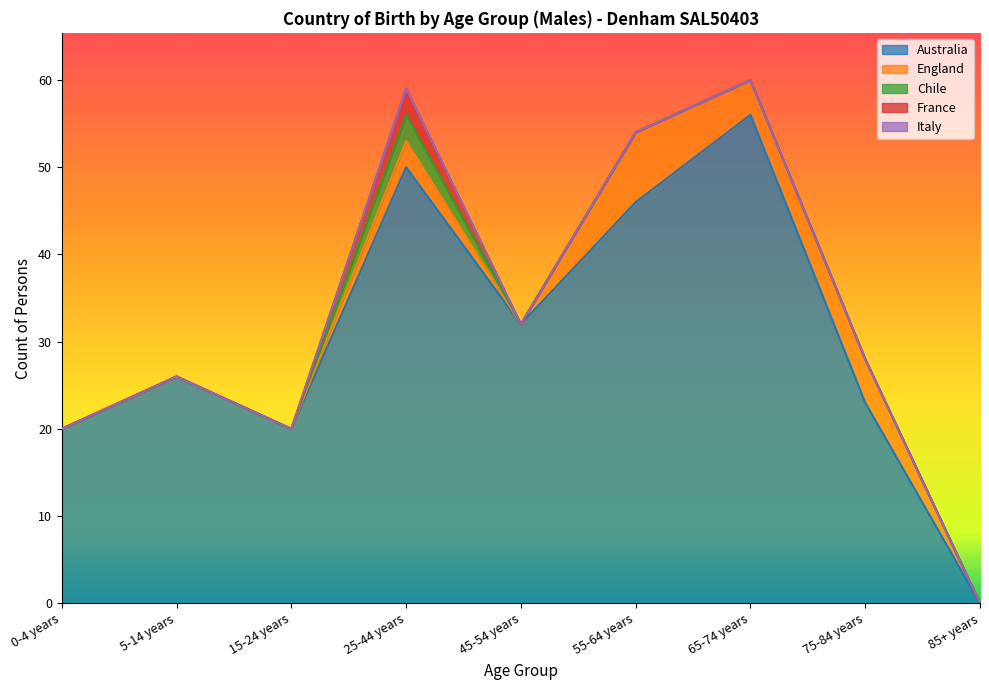

The France series shows 0 at 15-24 years. True or false?

True